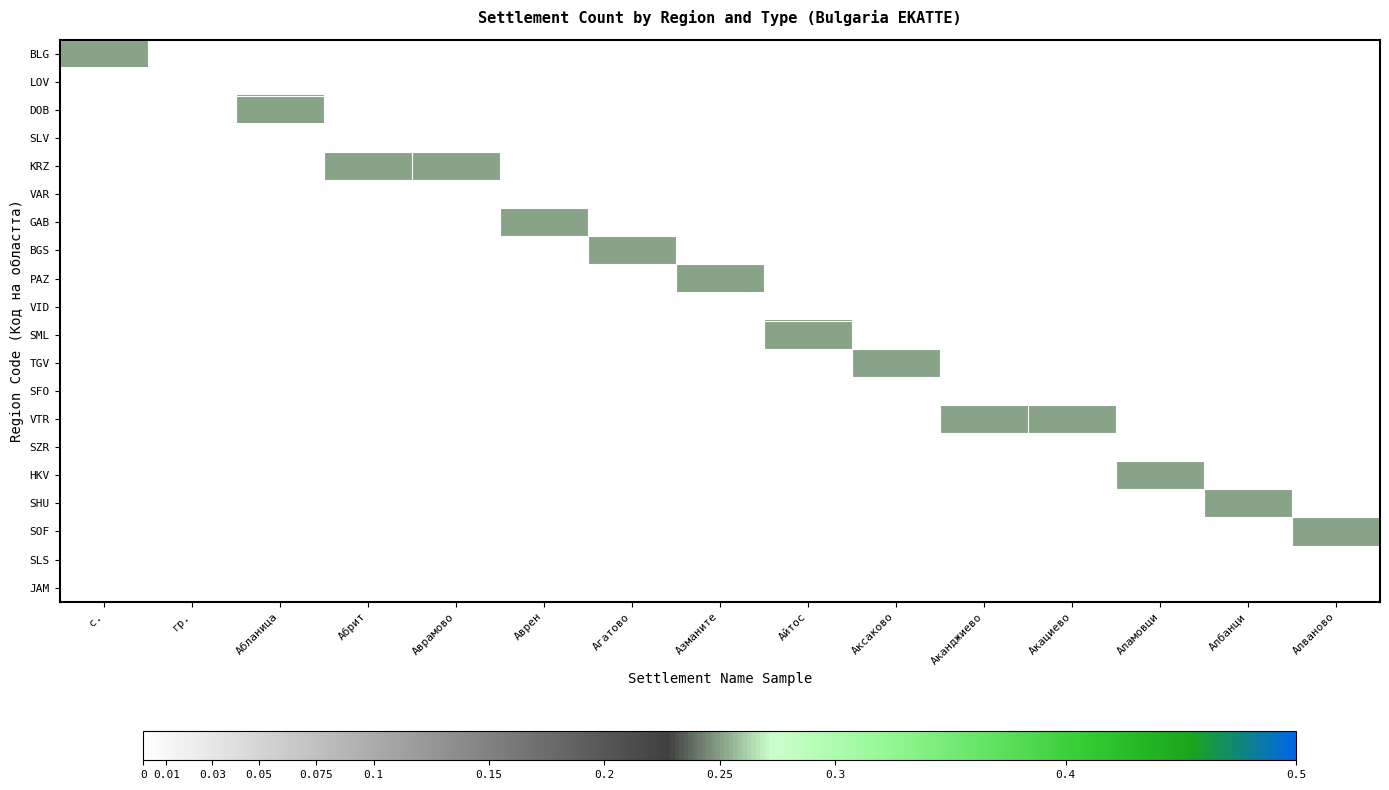

Reading right to left, what are all the values shown in this chart?

BLG: Алваново=0.0	Албанци=0.0	Аламовци=0.0	Акациево=0.0	Аканджиево=0.0	Аксаково=0.0	Айтос=0.0	Азманите=0.0	Агатово=0.0	Аврен=0.0	Аврамово=0.0	Абрит=0.0	Абланица=0.0	гр.=0.0	с.=0.2
LOV: Алваново=0.0	Албанци=0.0	Аламовци=0.0	Акациево=0.0	Аканджиево=0.0	Аксаково=0.0	Айтос=0.0	Азманите=0.0	Агатово=0.0	Аврен=0.0	Аврамово=0.0	Абрит=0.0	Абланица=0.0	гр.=0.0	с.=0.0
DOB: Алваново=0.0	Албанци=0.0	Аламовци=0.0	Акациево=0.0	Аканджиево=0.0	Аксаково=0.0	Айтос=0.0	Азманите=0.0	Агатово=0.0	Аврен=0.0	Аврамово=0.0	Абрит=0.0	Абланица=0.2	гр.=0.0	с.=0.0
SLV: Алваново=0.0	Албанци=0.0	Аламовци=0.0	Акациево=0.0	Аканджиево=0.0	Аксаково=0.0	Айтос=0.0	Азманите=0.0	Агатово=0.0	Аврен=0.0	Аврамово=0.0	Абрит=0.0	Абланица=0.0	гр.=0.0	с.=0.0
KRZ: Алваново=0.0	Албанци=0.0	Аламовци=0.0	Акациево=0.0	Аканджиево=0.0	Аксаково=0.0	Айтос=0.0	Азманите=0.0	Агатово=0.0	Аврен=0.0	Аврамово=0.2	Абрит=0.2	Абланица=0.0	гр.=0.0	с.=0.0
VAR: Алваново=0.0	Албанци=0.0	Аламовци=0.0	Акациево=0.0	Аканджиево=0.0	Аксаково=0.0	Айтос=0.0	Азманите=0.0	Агатово=0.0	Аврен=0.0	Аврамово=0.0	Абрит=0.0	Абланица=0.0	гр.=0.0	с.=0.0
GAB: Алваново=0.0	Албанци=0.0	Аламовци=0.0	Акациево=0.0	Аканджиево=0.0	Аксаково=0.0	Айтос=0.0	Азманите=0.0	Агатово=0.0	Аврен=0.2	Аврамово=0.0	Абрит=0.0	Абланица=0.0	гр.=0.0	с.=0.0
BGS: Алваново=0.0	Албанци=0.0	Аламовци=0.0	Акациево=0.0	Аканджиево=0.0	Аксаково=0.0	Айтос=0.0	Азманите=0.0	Агатово=0.2	Аврен=0.0	Аврамово=0.0	Абрит=0.0	Абланица=0.0	гр.=0.0	с.=0.0
PAZ: Алваново=0.0	Албанци=0.0	Аламовци=0.0	Акациево=0.0	Аканджиево=0.0	Аксаково=0.0	Айтос=0.0	Азманите=0.2	Агатово=0.0	Аврен=0.0	Аврамово=0.0	Абрит=0.0	Абланица=0.0	гр.=0.0	с.=0.0
VID: Алваново=0.0	Албанци=0.0	Аламовци=0.0	Акациево=0.0	Аканджиево=0.0	Аксаково=0.0	Айтос=0.0	Азманите=0.0	Агатово=0.0	Аврен=0.0	Аврамово=0.0	Абрит=0.0	Абланица=0.0	гр.=0.0	с.=0.0
SML: Алваново=0.0	Албанци=0.0	Аламовци=0.0	Акациево=0.0	Аканджиево=0.0	Аксаково=0.0	Айтос=0.2	Азманите=0.0	Агатово=0.0	Аврен=0.0	Аврамово=0.0	Абрит=0.0	Абланица=0.0	гр.=0.0	с.=0.0
TGV: Алваново=0.0	Албанци=0.0	Аламовци=0.0	Акациево=0.0	Аканджиево=0.0	Аксаково=0.2	Айтос=0.0	Азманите=0.0	Агатово=0.0	Аврен=0.0	Аврамово=0.0	Абрит=0.0	Абланица=0.0	гр.=0.0	с.=0.0
SFO: Алваново=0.0	Албанци=0.0	Аламовци=0.0	Акациево=0.0	Аканджиево=0.0	Аксаково=0.0	Айтос=0.0	Азманите=0.0	Агатово=0.0	Аврен=0.0	Аврамово=0.0	Абрит=0.0	Абланица=0.0	гр.=0.0	с.=0.0
VTR: Алваново=0.0	Албанци=0.0	Аламовци=0.0	Акациево=0.2	Аканджиево=0.2	Аксаково=0.0	Айтос=0.0	Азманите=0.0	Агатово=0.0	Аврен=0.0	Аврамово=0.0	Абрит=0.0	Абланица=0.0	гр.=0.0	с.=0.0
SZR: Алваново=0.0	Албанци=0.0	Аламовци=0.0	Акациево=0.0	Аканджиево=0.0	Аксаково=0.0	Айтос=0.0	Азманите=0.0	Агатово=0.0	Аврен=0.0	Аврамово=0.0	Абрит=0.0	Абланица=0.0	гр.=0.0	с.=0.0
HKV: Алваново=0.0	Албанци=0.0	Аламовци=0.2	Акациево=0.0	Аканджиево=0.0	Аксаково=0.0	Айтос=0.0	Азманите=0.0	Агатово=0.0	Аврен=0.0	Аврамово=0.0	Абрит=0.0	Абланица=0.0	гр.=0.0	с.=0.0
SHU: Алваново=0.0	Албанци=0.2	Аламовци=0.0	Акациево=0.0	Аканджиево=0.0	Аксаково=0.0	Айтос=0.0	Азманите=0.0	Агатово=0.0	Аврен=0.0	Аврамово=0.0	Абрит=0.0	Абланица=0.0	гр.=0.0	с.=0.0
SOF: Алваново=0.2	Албанци=0.0	Аламовци=0.0	Акациево=0.0	Аканджиево=0.0	Аксаково=0.0	Айтос=0.0	Азманите=0.0	Агатово=0.0	Аврен=0.0	Аврамово=0.0	Абрит=0.0	Абланица=0.0	гр.=0.0	с.=0.0
SLS: Алваново=0.0	Албанци=0.0	Аламовци=0.0	Акациево=0.0	Аканджиево=0.0	Аксаково=0.0	Айтос=0.0	Азманите=0.0	Агатово=0.0	Аврен=0.0	Аврамово=0.0	Абрит=0.0	Абланица=0.0	гр.=0.0	с.=0.0
JAM: Алваново=0.0	Албанци=0.0	Аламовци=0.0	Акациево=0.0	Аканджиево=0.0	Аксаково=0.0	Айтос=0.0	Азманите=0.0	Агатово=0.0	Аврен=0.0	Аврамово=0.0	Абрит=0.0	Абланица=0.0	гр.=0.0	с.=0.0